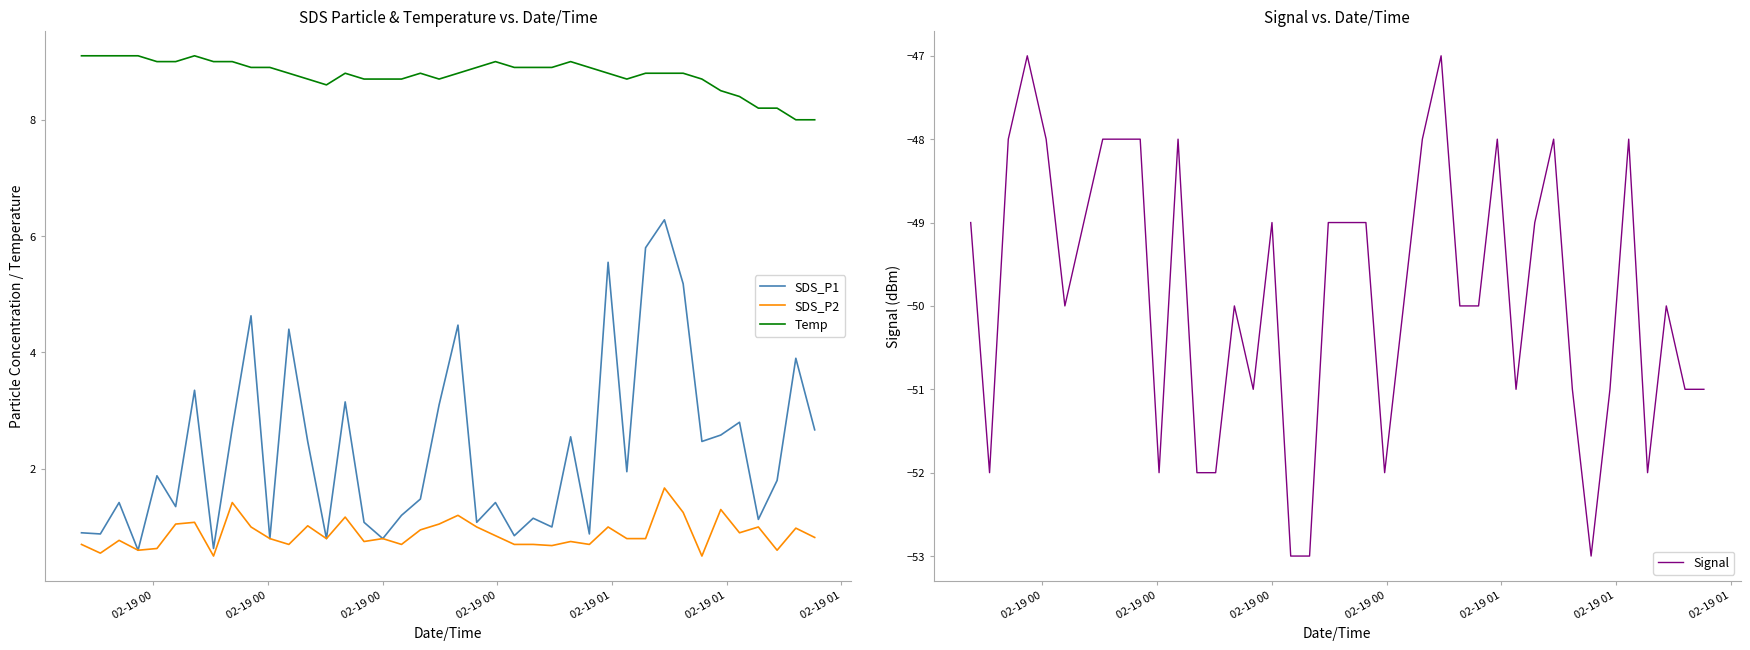

What is the value of the Signal point at the 30th from the left?

-51.0